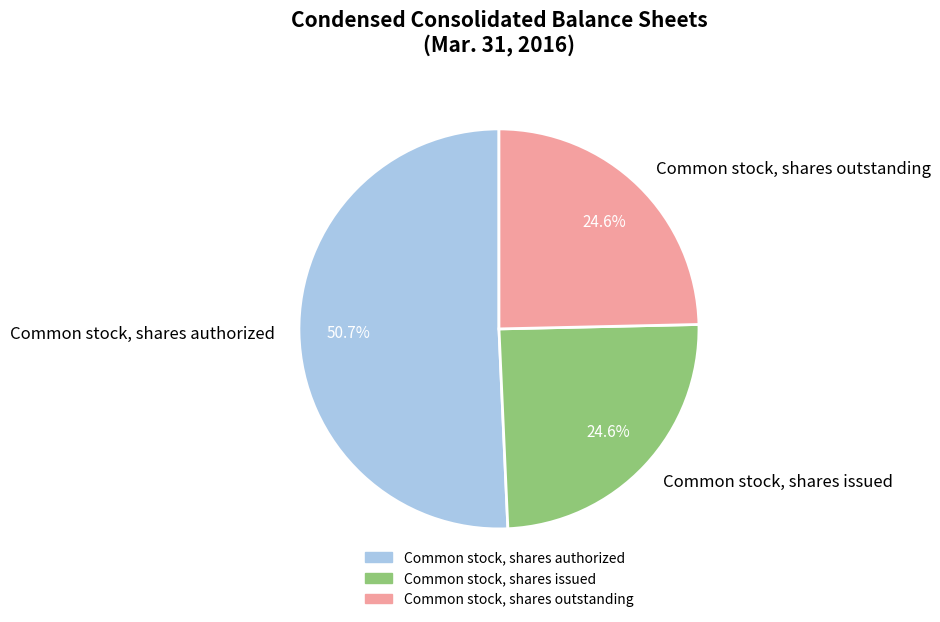

To the nearest percent, what is the combined percentage of Common stock, shares issued and Common stock, shares authorized?

75%